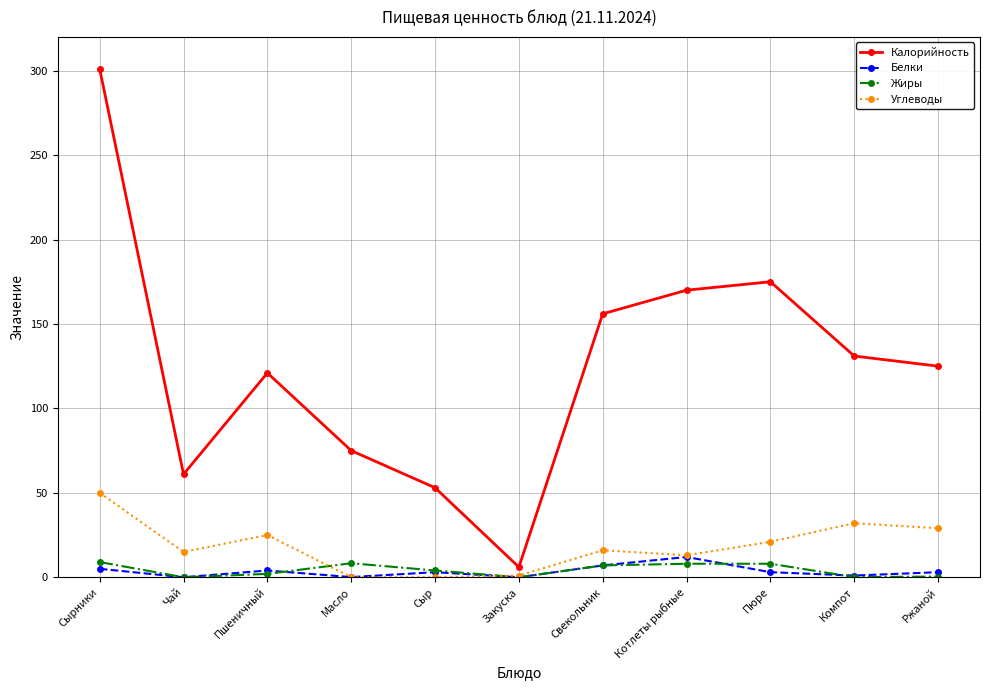

What is the label of the 6th point from the left?

Закуска